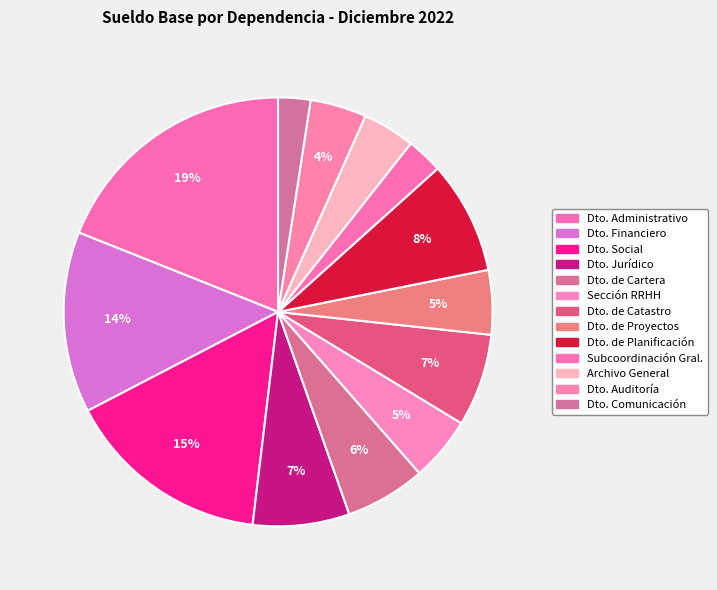

How many slices are in this pie chart?

13